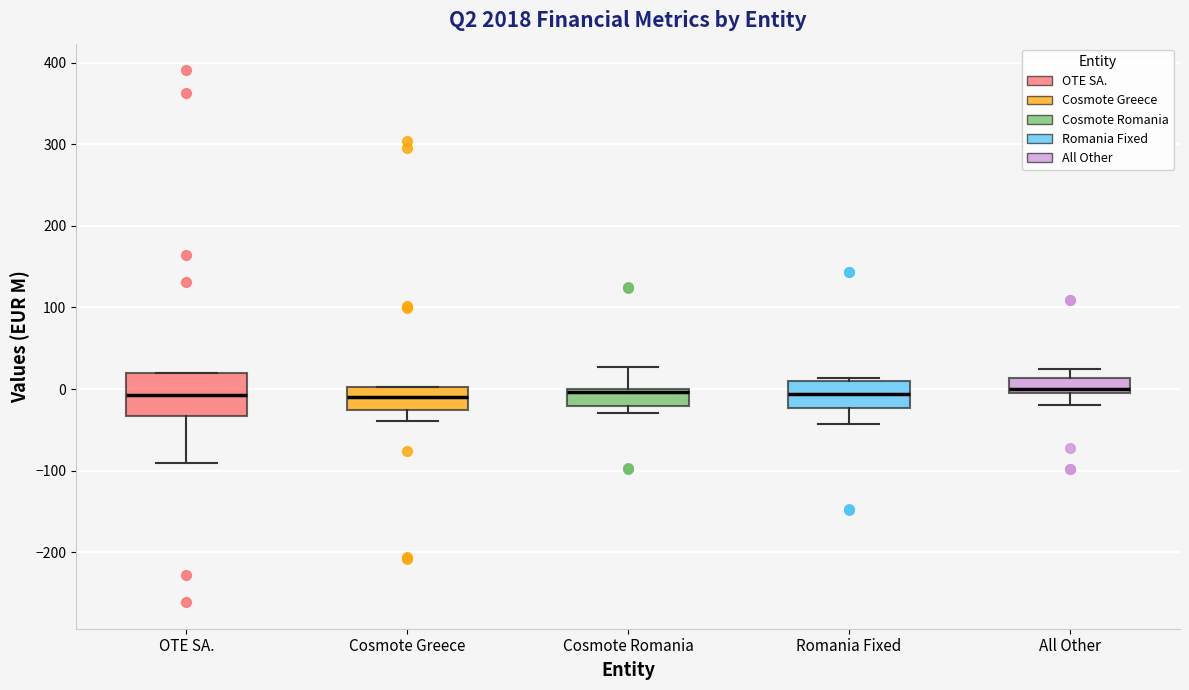

Comparing the boxes themselves (not the whiskers), which one is the tallest?

OTE SA.